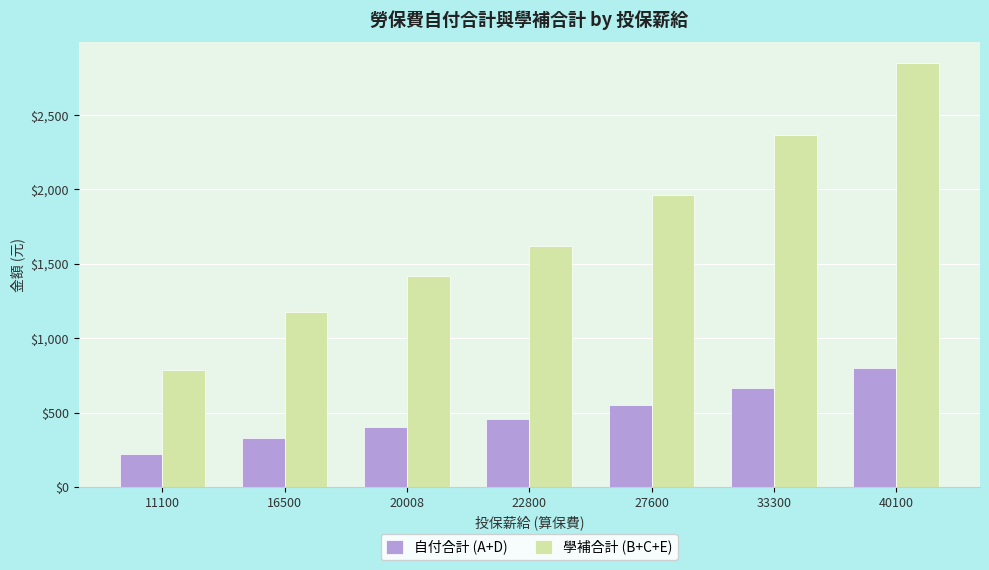

True or false: 自付合計 (A+D) has a value of 197 at 20008.

False